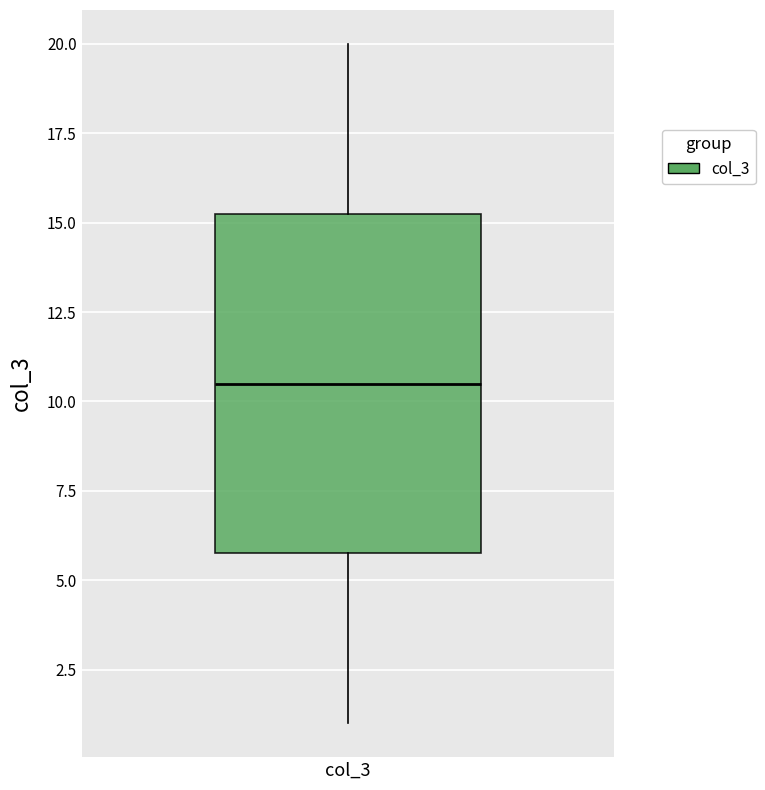

Read this box plot against the y-axis: the position of the median line, the range covered by the box, and the ends of both whiskers. The values are not printed on the chart, so give them approximately, as read against the axis.

median 10.5, box 6.0 to 15.5, whiskers 1.0 to 20.0